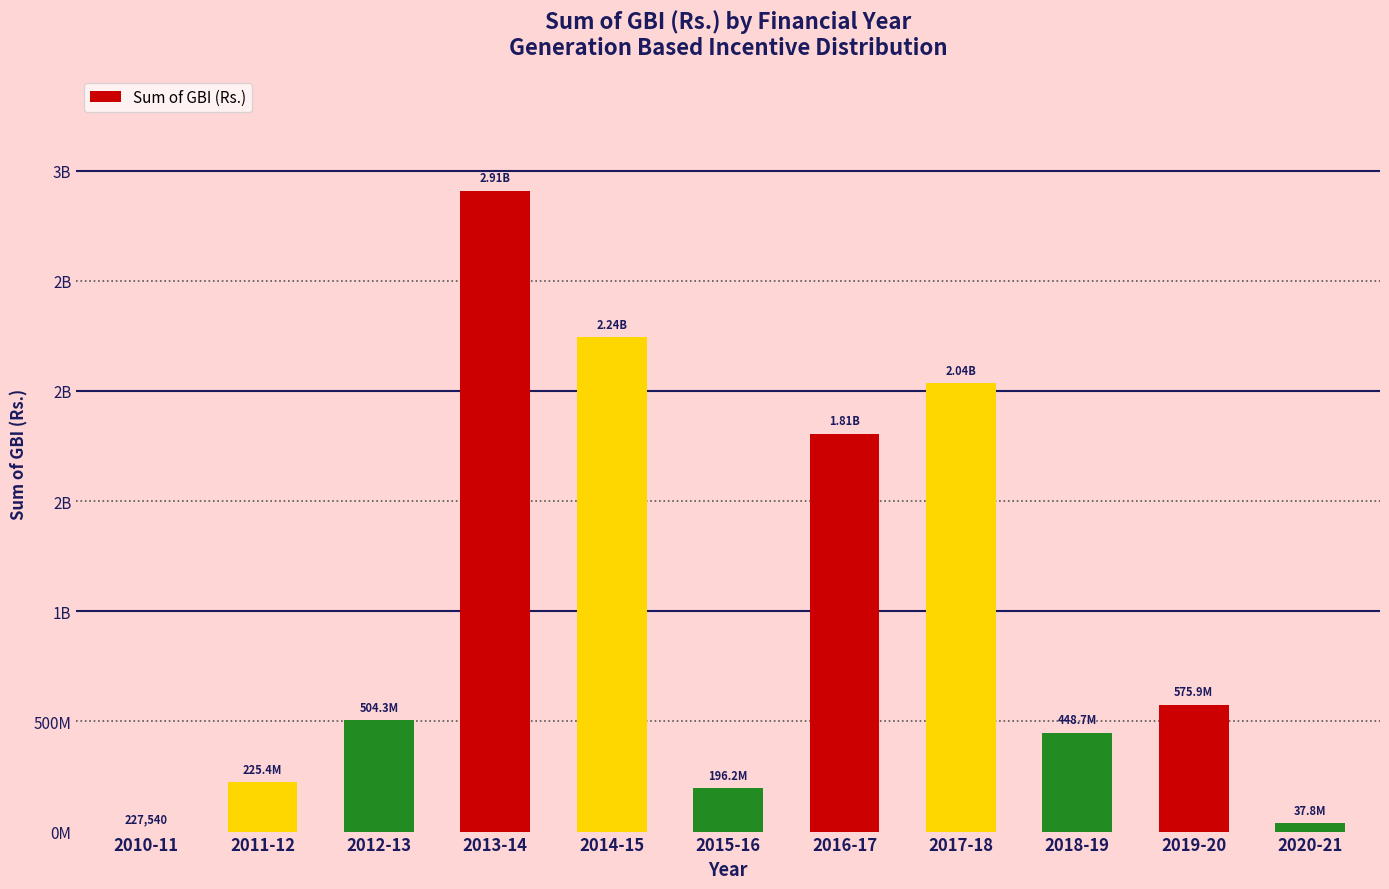

Are the bars horizontal?

No